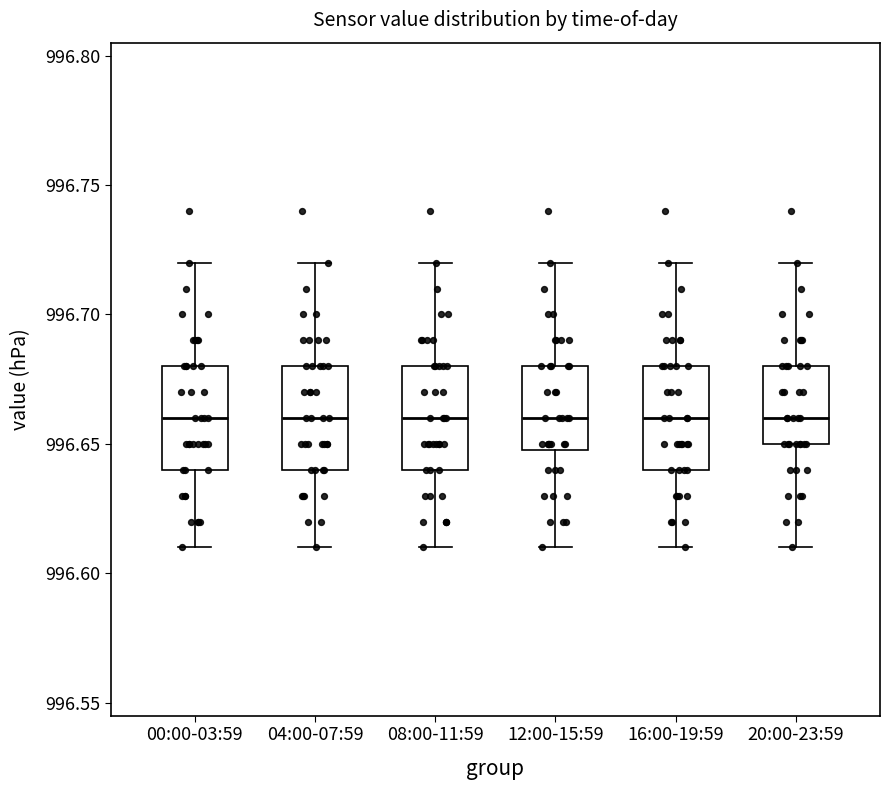

Where does the lower whisker of the box for 20:00-23:59 end on the y-axis? The values are not printed on the chart, so give them approximately, as read against the axis.

996.61